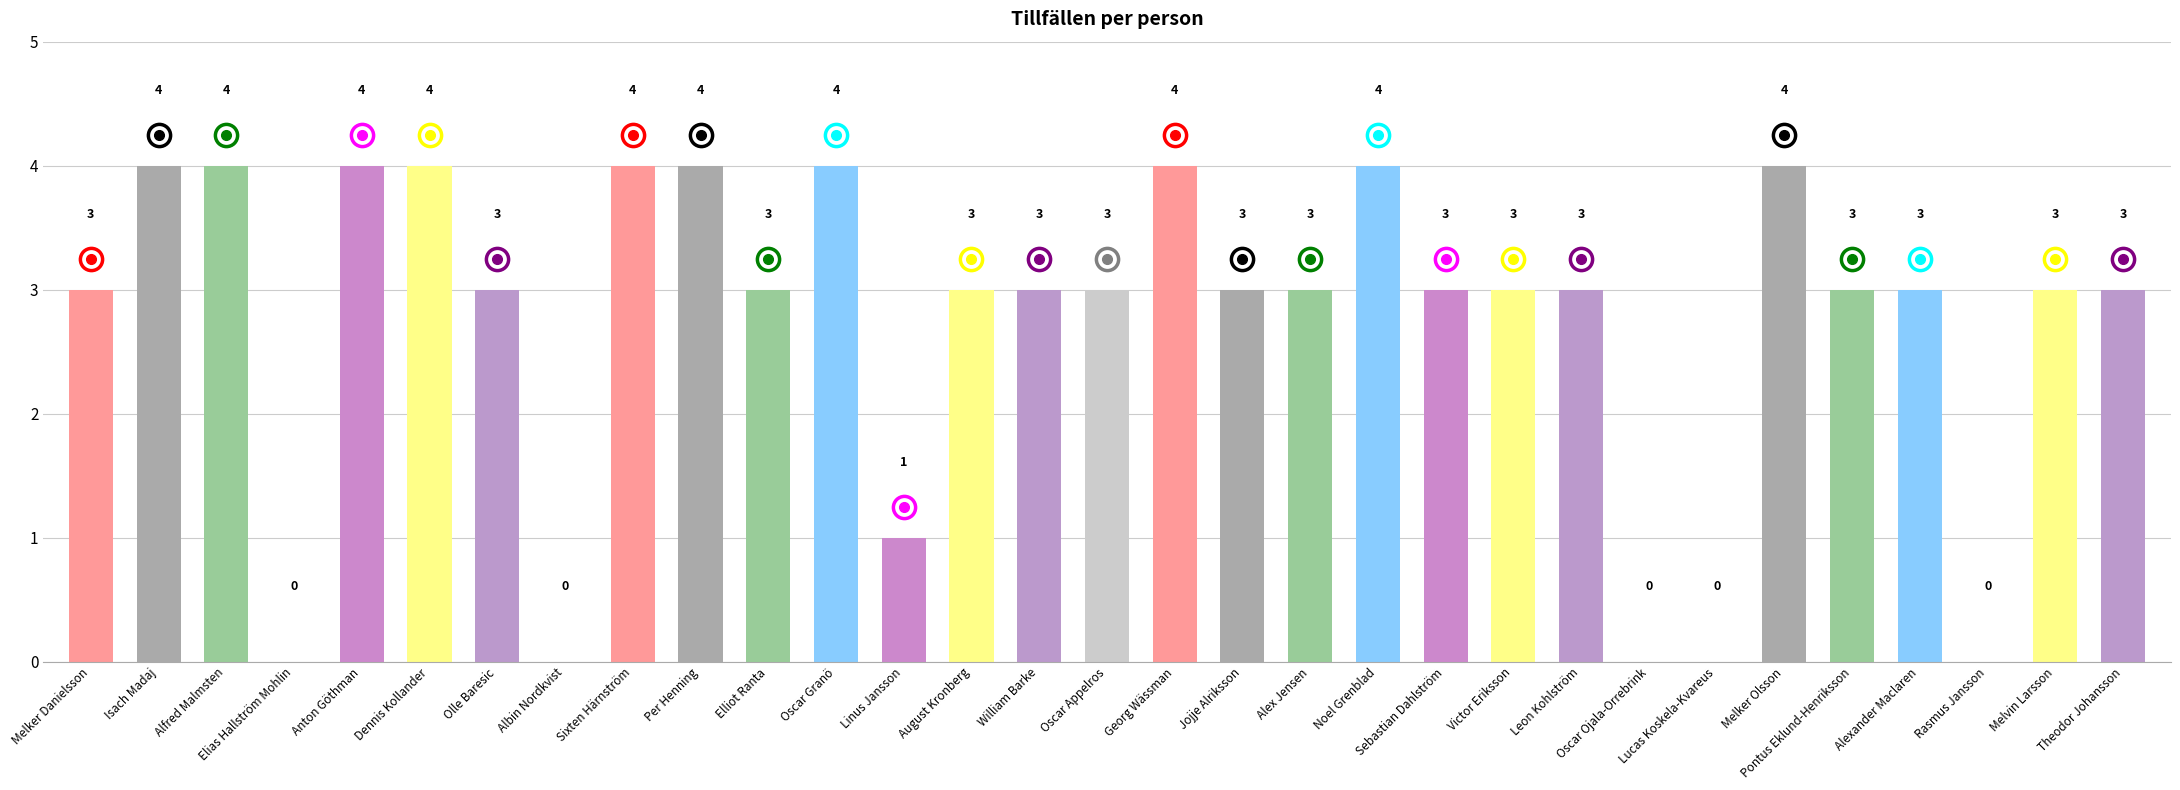

What is the sum of all values?

86